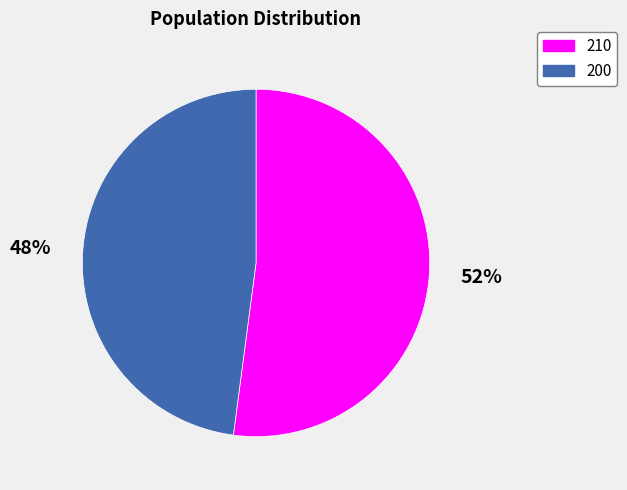

Rank the categories by value from highest to lowest.

210, 200